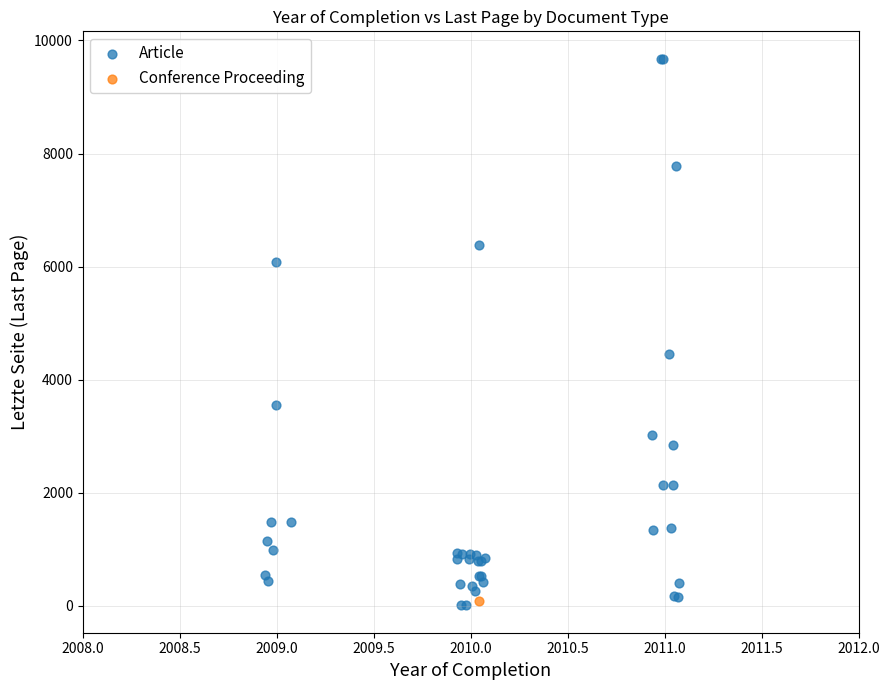

What are all the series names shown in the legend?

Article, Conference Proceeding